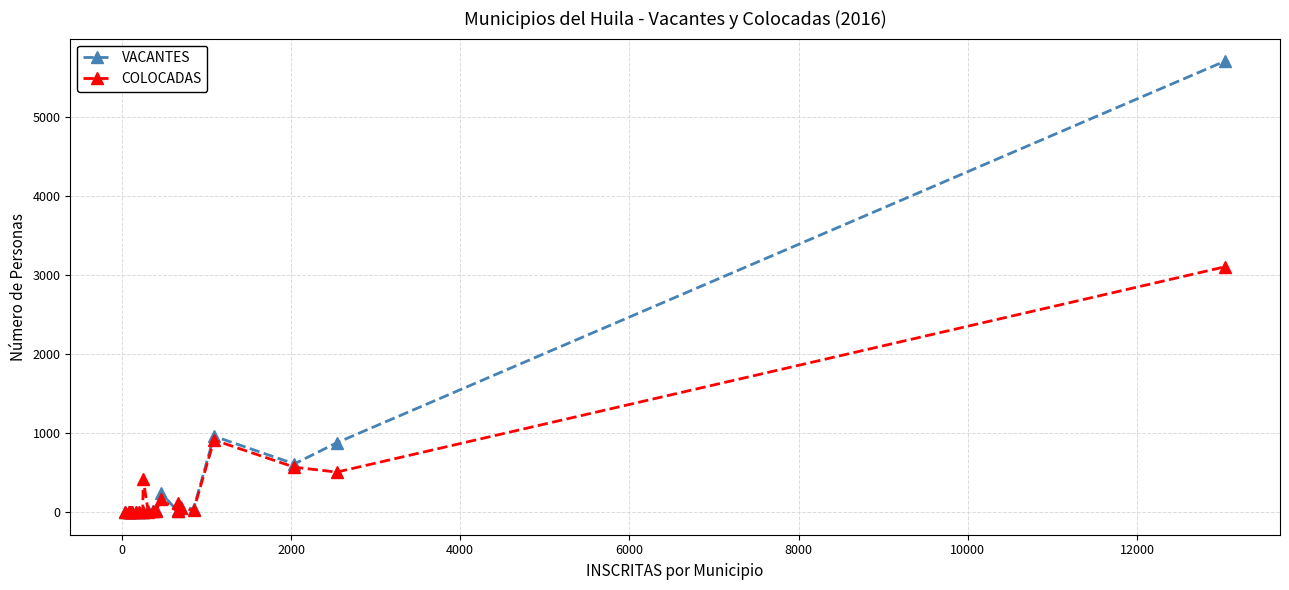

Rank the series by their maximum value, from highest to lowest.

VACANTES, COLOCADAS